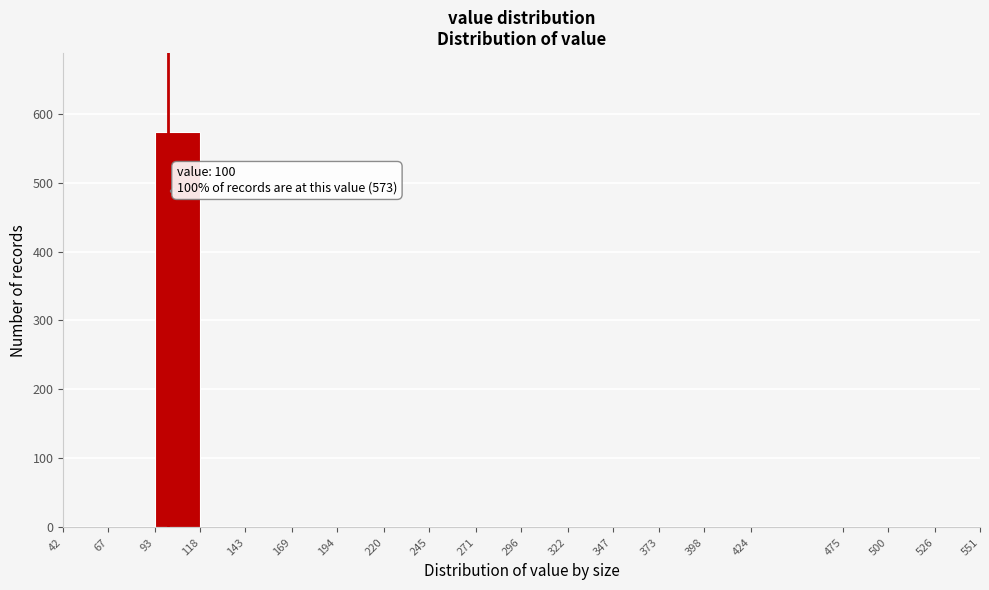

Over which range of the x-axis is the bar tallest?

93 to 118